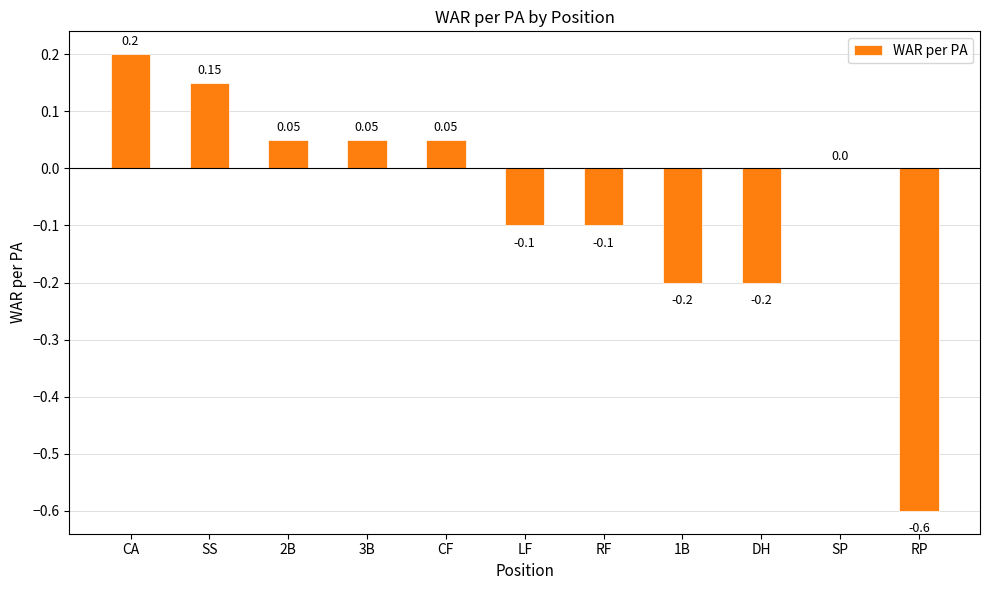

Between SP and 1B, which is larger?

SP